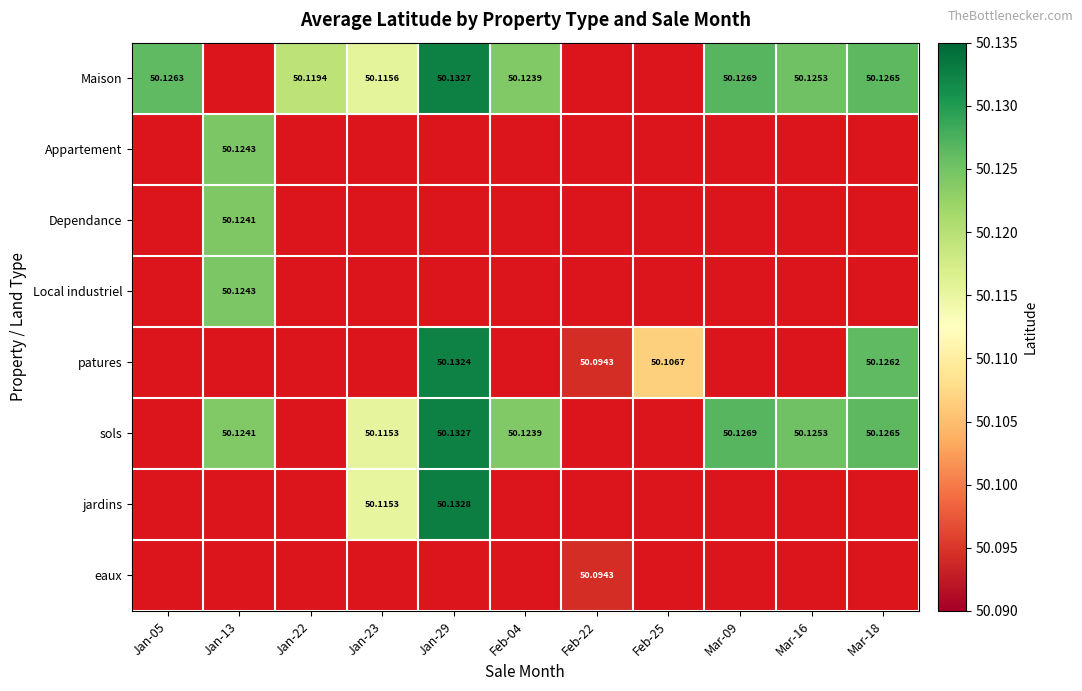

What is the approximate value of Local industriel at Feb-22?

50.1